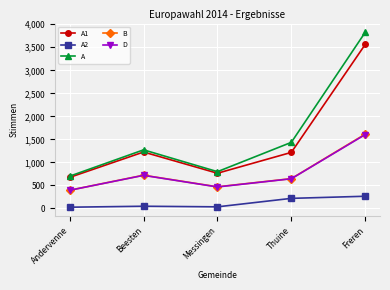

What is the greatest value displayed?

3826